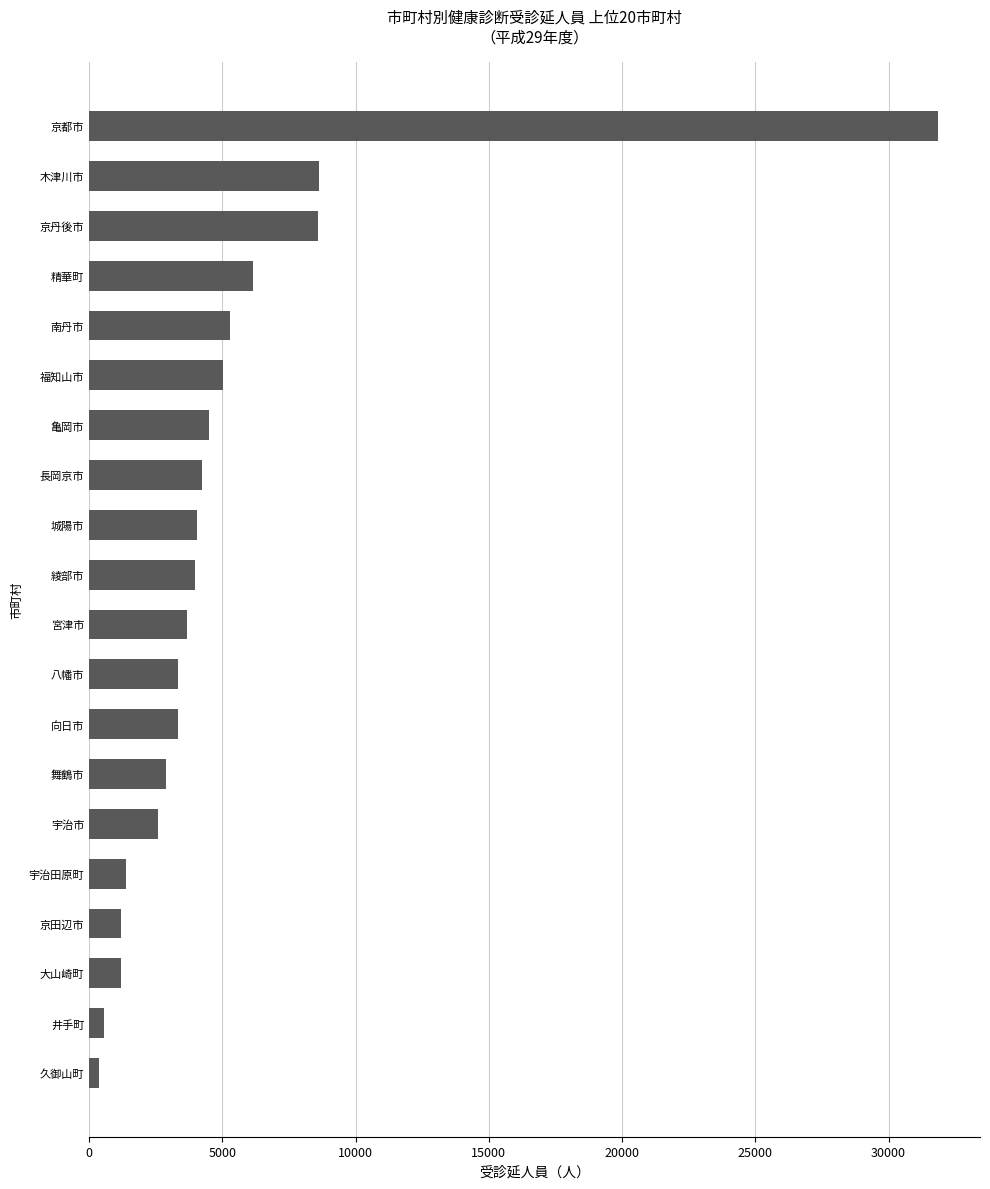

What is the change in value from 城陽市 to 精華町?

+2083